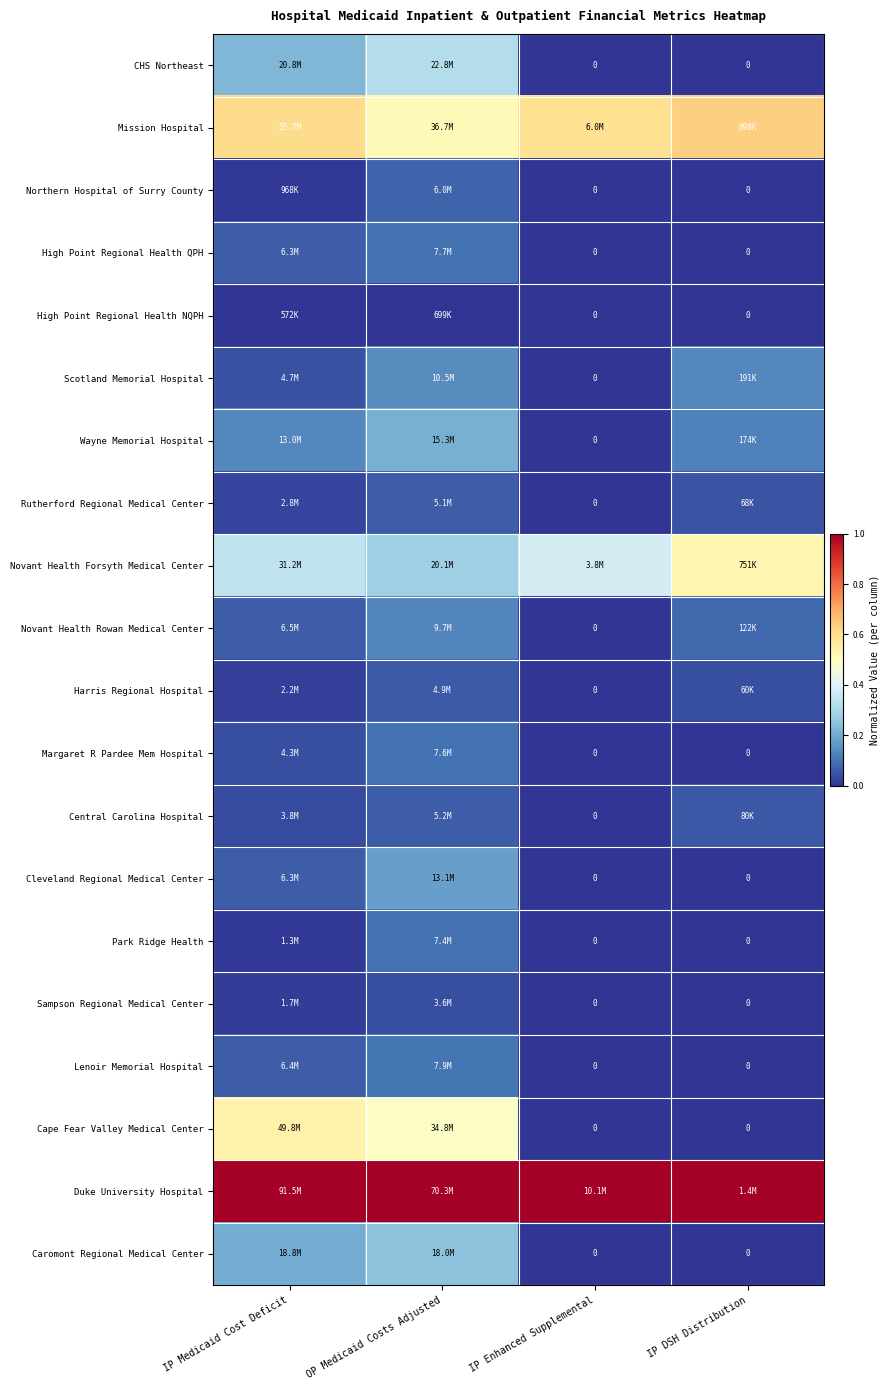

Rank the series at IP DSH Distribution from lowest to highest value.

CHS Northeast, Northern Hospital of Surry County, High Point Regional Health QPH, High Point Regional Health NQPH, Margaret R Pardee Mem Hospital, Cleveland Regional Medical Center, Park Ridge Health, Sampson Regional Medical Center, Lenoir Memorial Hospital, Cape Fear Valley Medical Center, Caromont Regional Medical Center, Harris Regional Hospital, Rutherford Regional Medical Center, Central Carolina Hospital, Novant Health Rowan Medical Center, Wayne Memorial Hospital, Scotland Memorial Hospital, Novant Health Forsyth Medical Center, Mission Hospital, Duke University Hospital